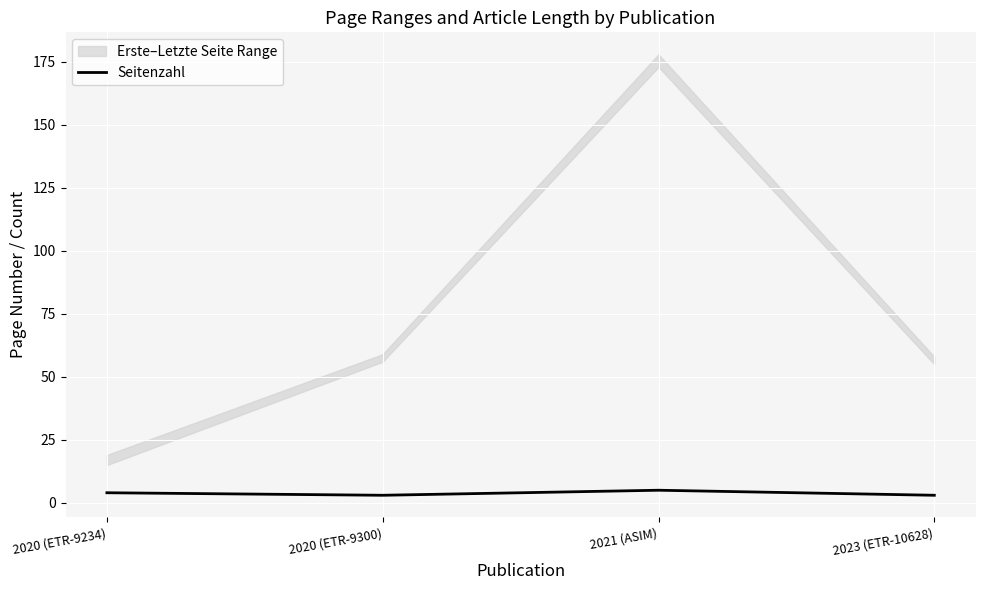

At which category does the data reach its first local valley?

2020 (ETR-9300)